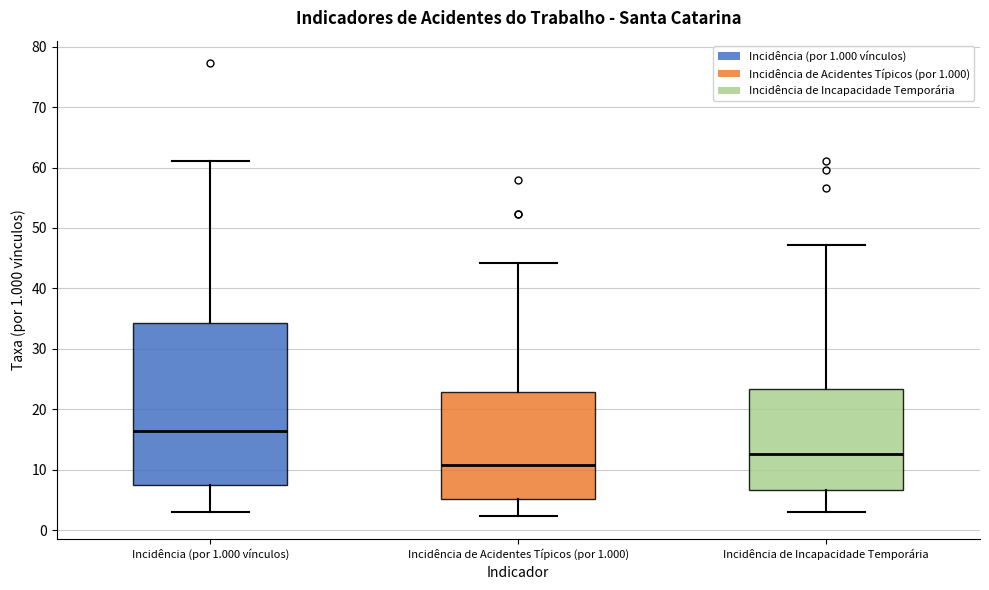

Reading left to right, transcribe this box plot: for each box, give where its median line is, the range the box spans, and where its two whiskers end, as read against the y-axis. The values are not printed on the chart, so give them approximately, as read against the axis.

Incidência (por 1.000 vínculos): median 16, box 7 to 34, whiskers 3 to 61
Incidência de Acidentes Típicos (por 1.000): median 11, box 5 to 23, whiskers 2 to 44
Incidência de Incapacidade Temporária: median 13, box 7 to 23, whiskers 3 to 47